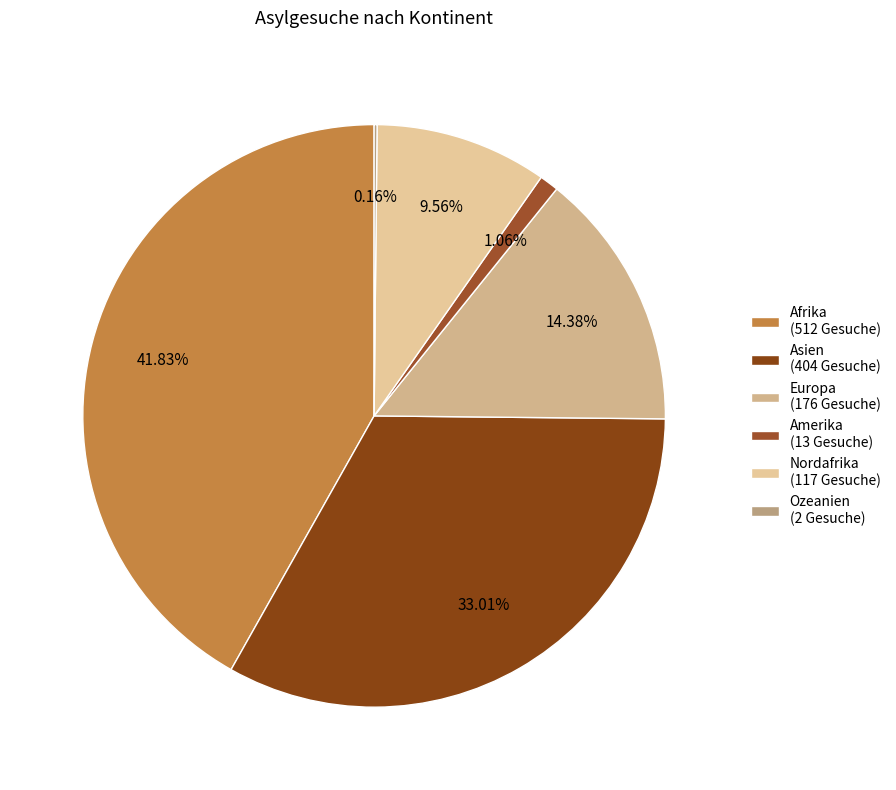

Do Afrika and Asien together represent more than half of the pie?

Yes